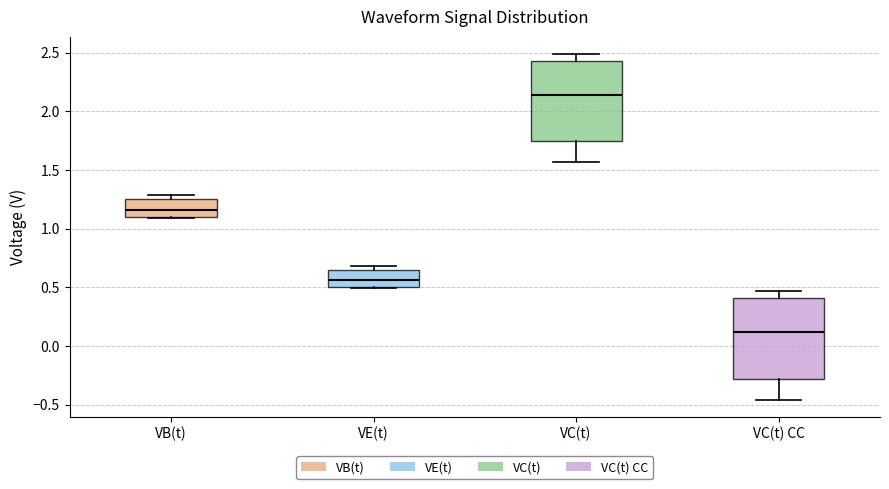

Which box has the highest median line?

VC(t)